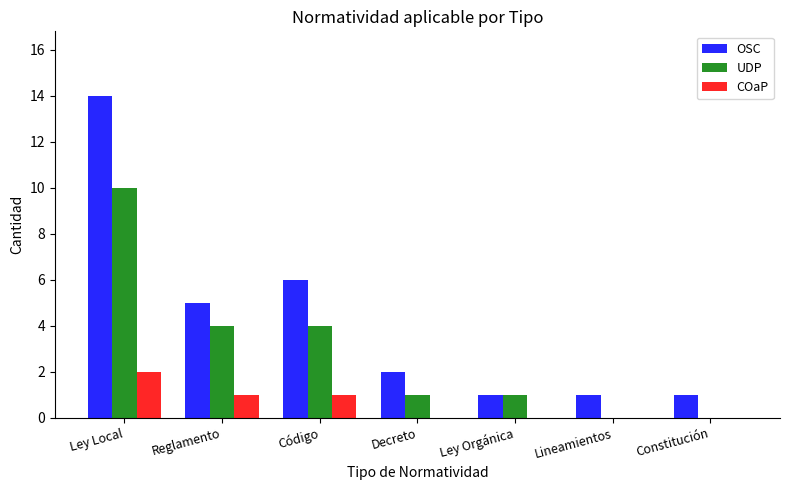

How many distinct data groups are displayed?

3